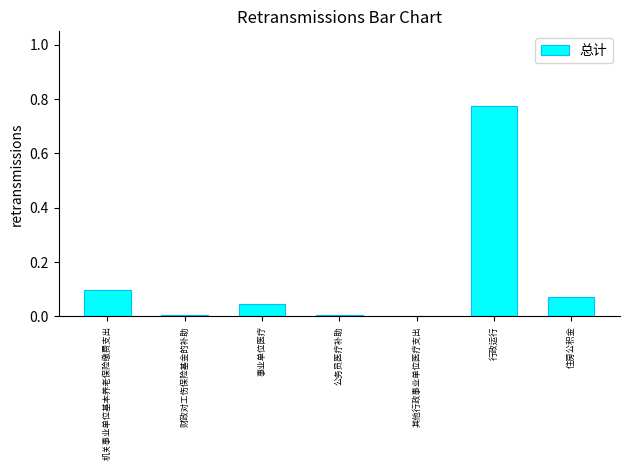

Which category has the highest value across all series?

行政运行